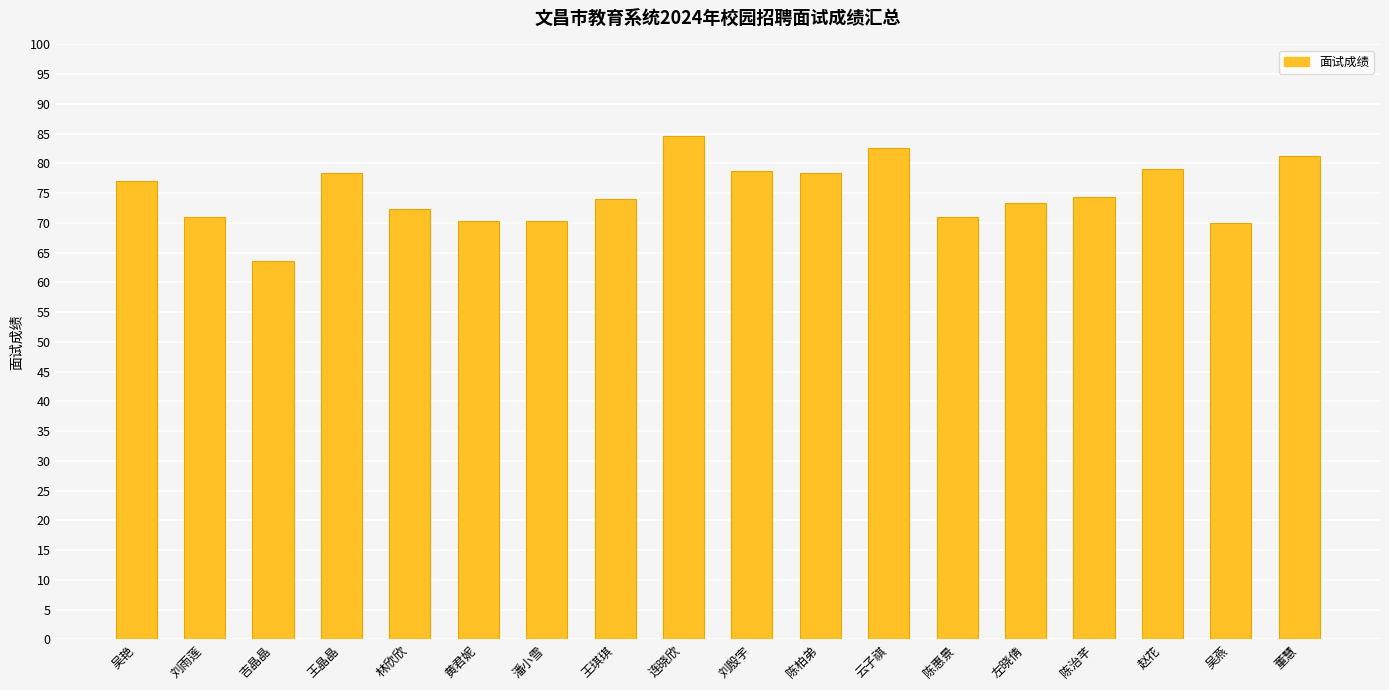

How many bars are there in total?

18